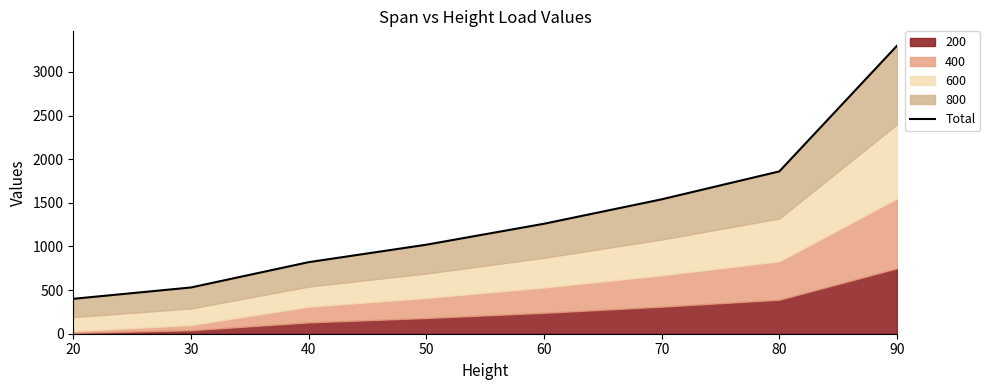

The chart shows a value of 1860 at 80. True or false?

True